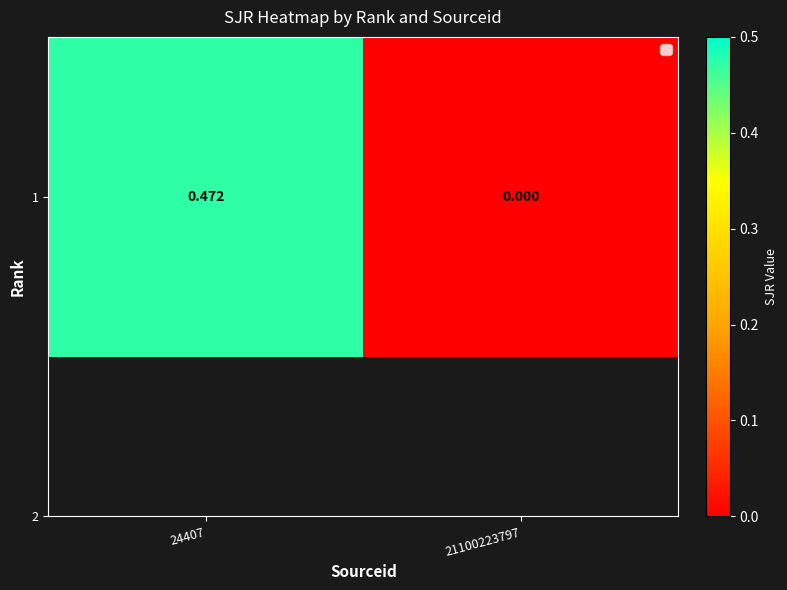

Reading right to left, list all the values displayed in this chart.

21100223797=0.0	24407=0.5